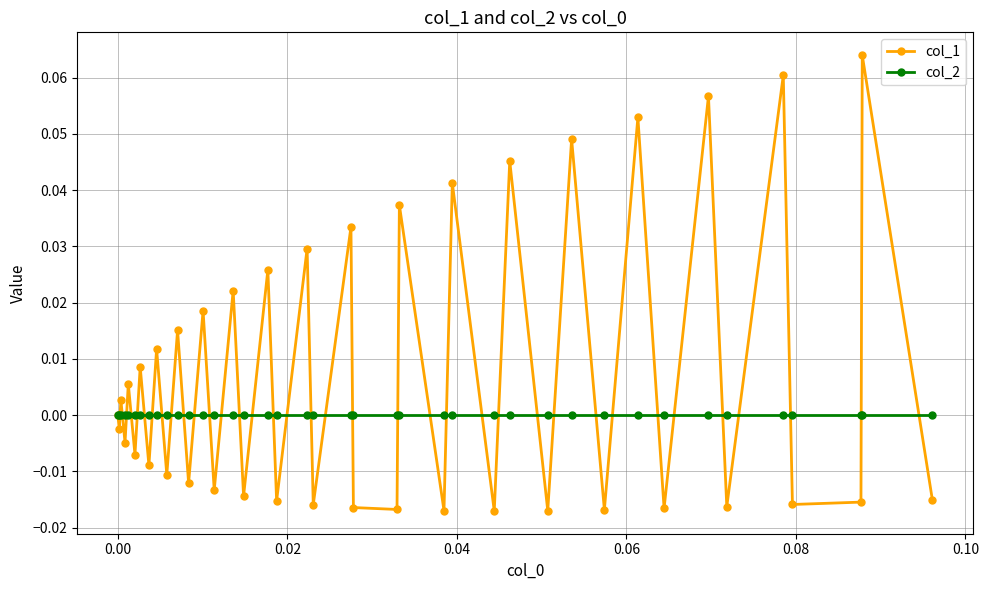

Which series has the widest spread of values?

col_1